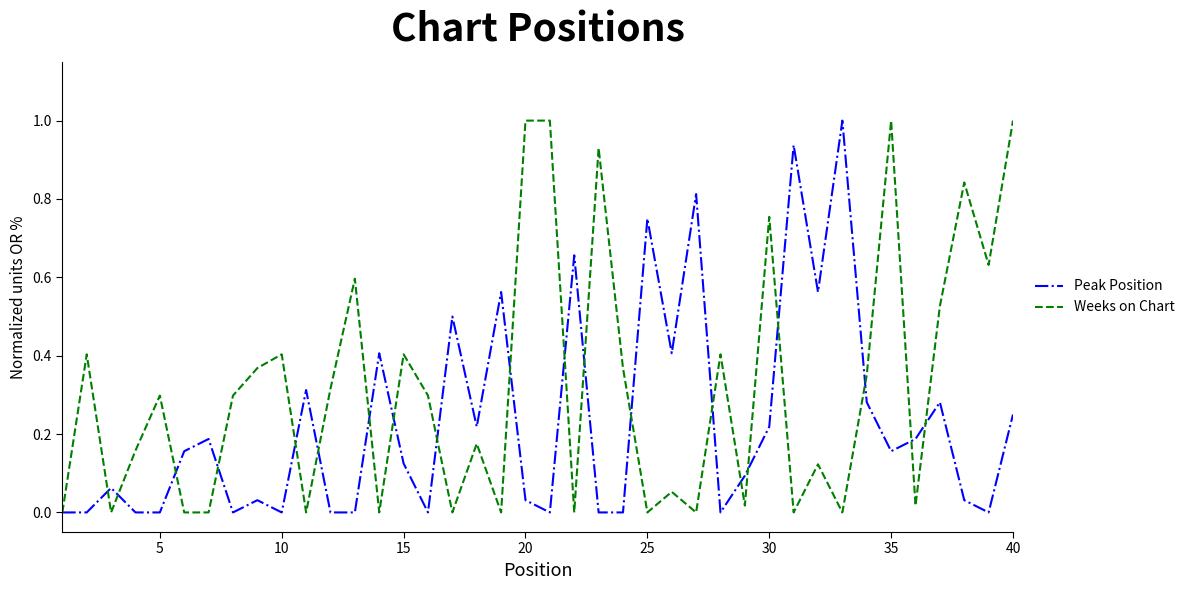

Which series has the largest total across all categories?

Weeks on Chart